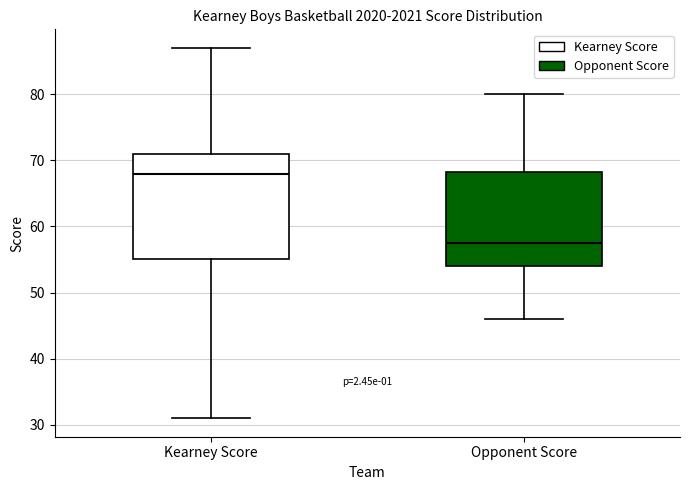

Reading left to right, transcribe this box plot: for each box, give where its median line is, the range the box spans, and where its two whiskers end, as read against the y-axis. The values are not printed on the chart, so give them approximately, as read against the axis.

Kearney Score: median 68, box 55 to 71, whiskers 31 to 87
Opponent Score: median 58, box 54 to 68, whiskers 46 to 80